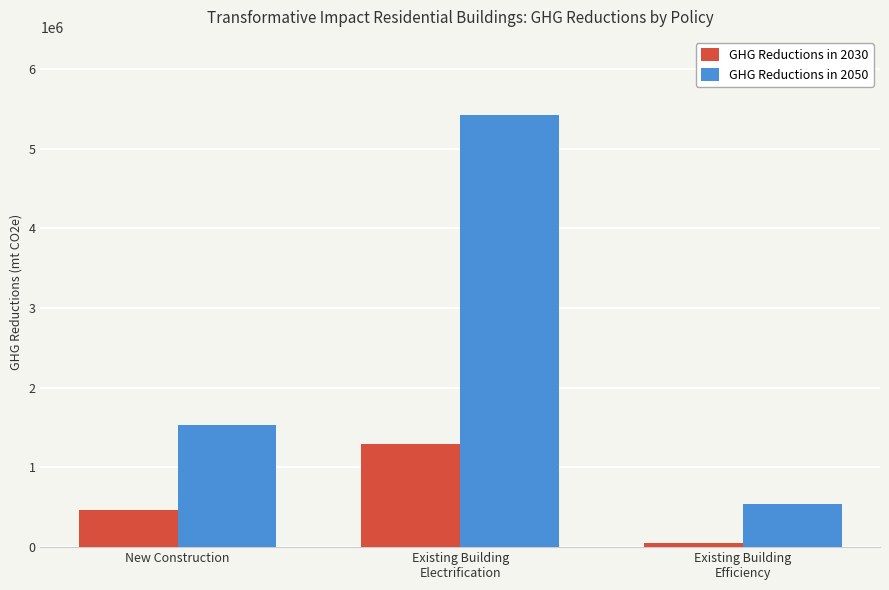

What is the sum of the GHG Reductions in 2050 values at New Construction and Existing Building
Efficiency?

2070256.2